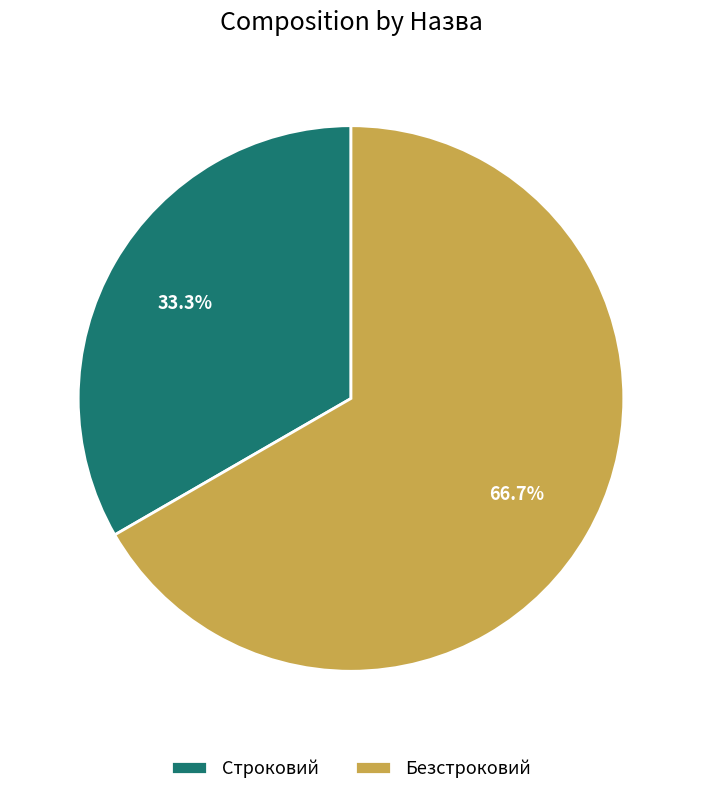

Does Безстроковий represent more than half of the total?

Yes